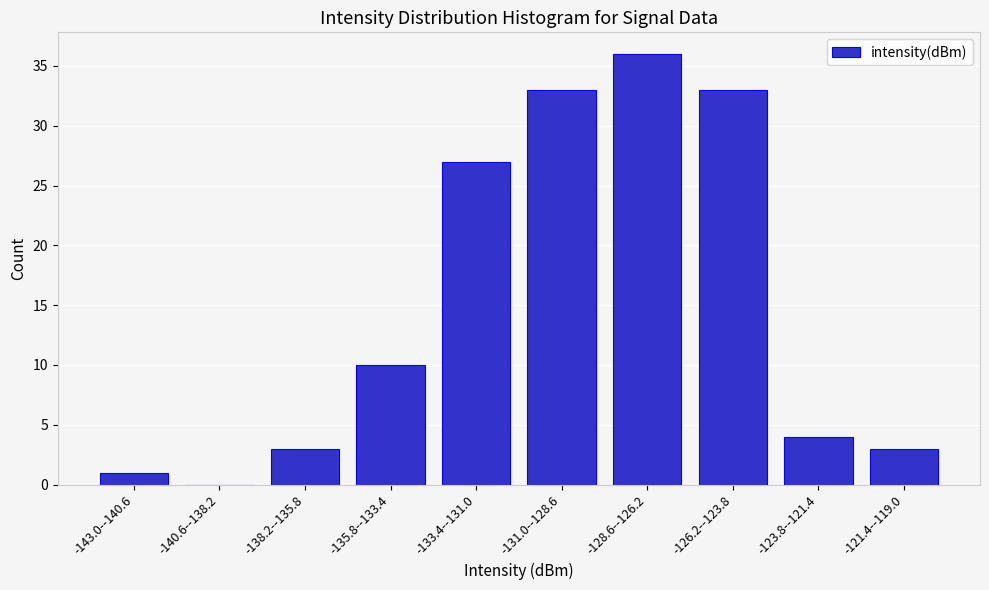

Reading right to left, extract all data points from this chart.

-121.4--119.0=3	-123.8--121.4=4	-126.2--123.8=33	-128.6--126.2=36	-131.0--128.6=33	-133.4--131.0=27	-135.8--133.4=10	-138.2--135.8=3	-140.6--138.2=0	-143.0--140.6=1